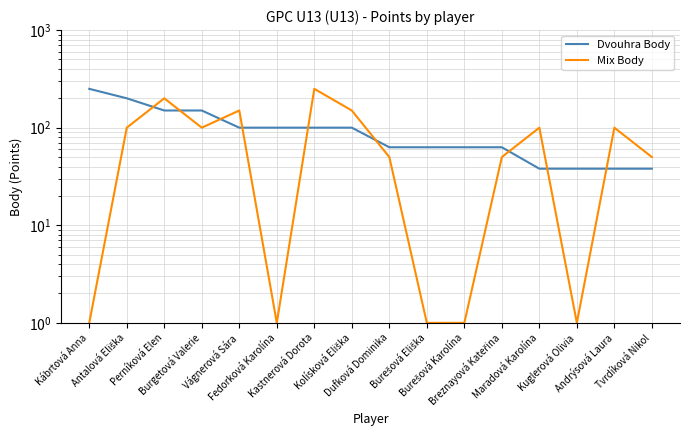

How many data points does each series have?

16